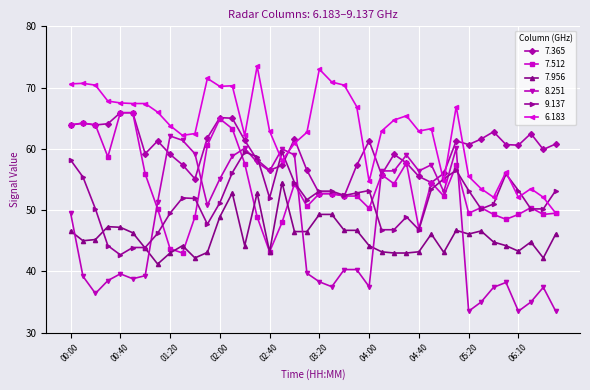

What are all the series names shown in the legend?

7.365, 7.512, 7.956, 8.251, 9.137, 6.183